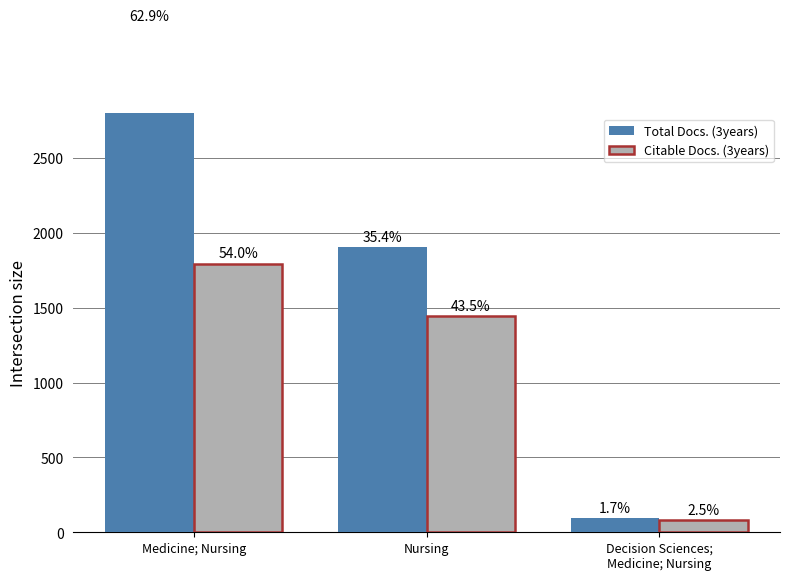

Is the value of Citable Docs. (3years) at Nursing greater than the value of Total Docs. (3years) at Decision Sciences;
Medicine; Nursing?

Yes